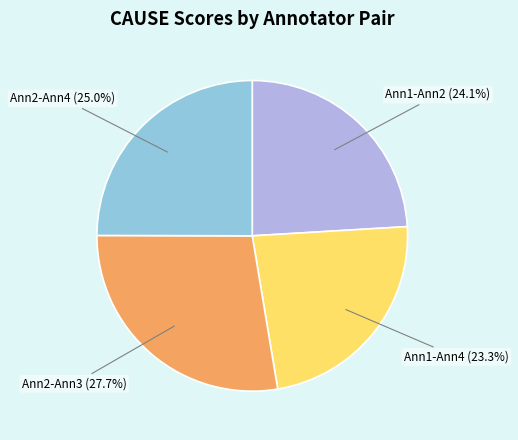

What is the total percentage of Ann1-Ann2 and Ann1-Ann4?

47.4%